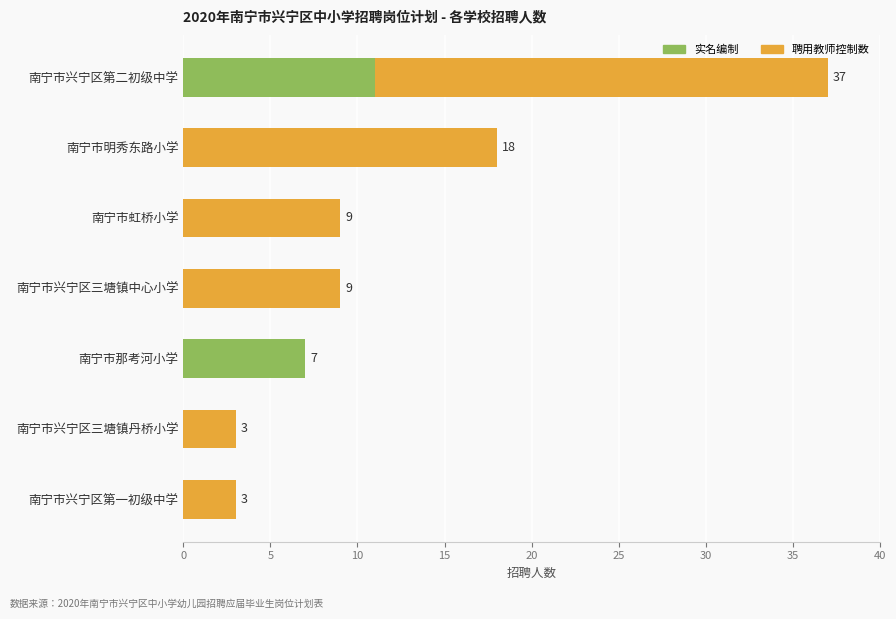

At which category is the sum across all series the highest?

南宁市兴宁区第二初级中学